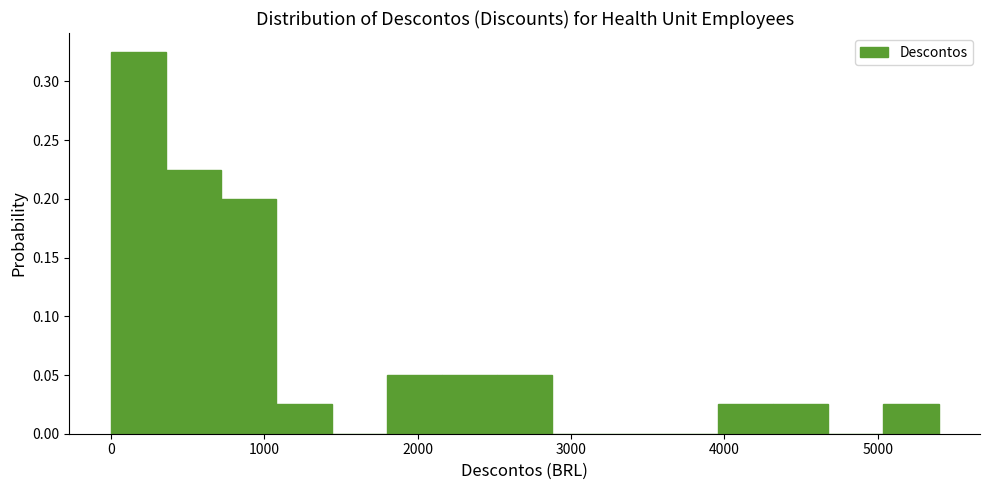

Read against the x-axis, roughly where is the centre of the tallest bar?

200